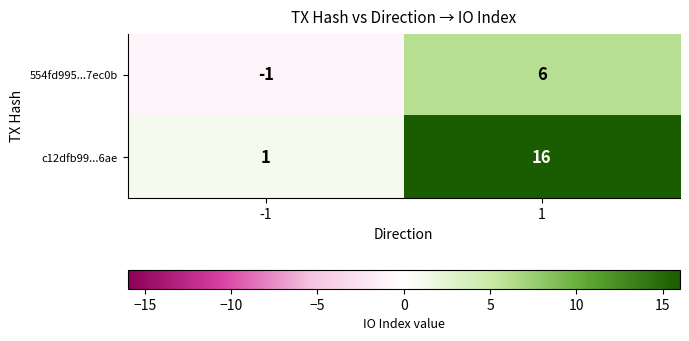

How many categories are shown in the chart?

2